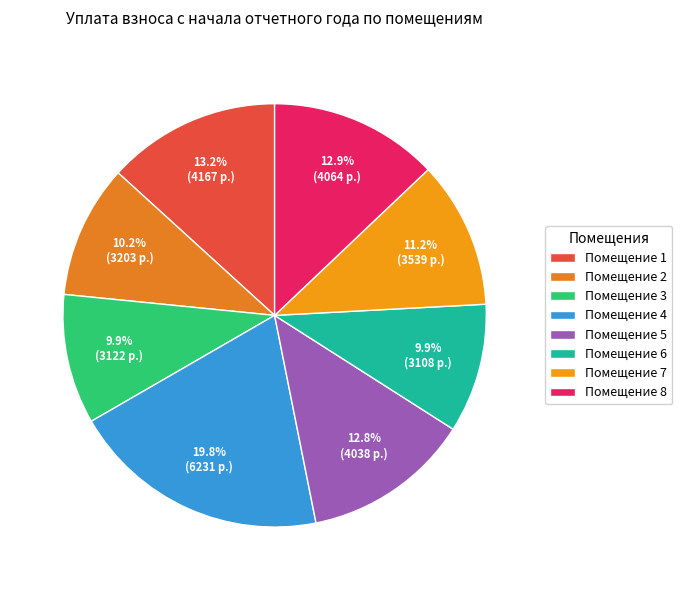

Which slice is the largest?

Помещение 4